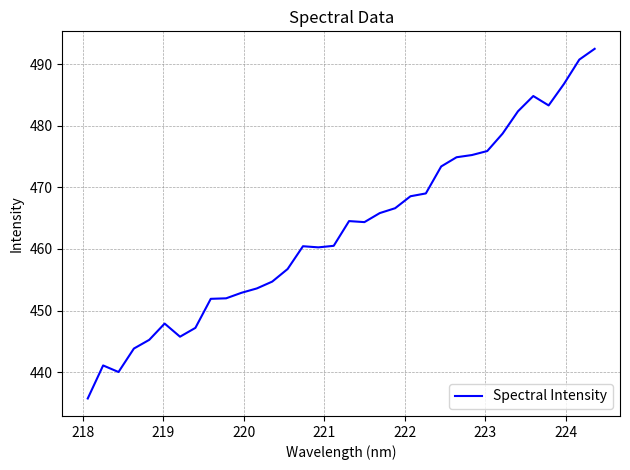

What is the difference between the maximum and minimum values?

56.8